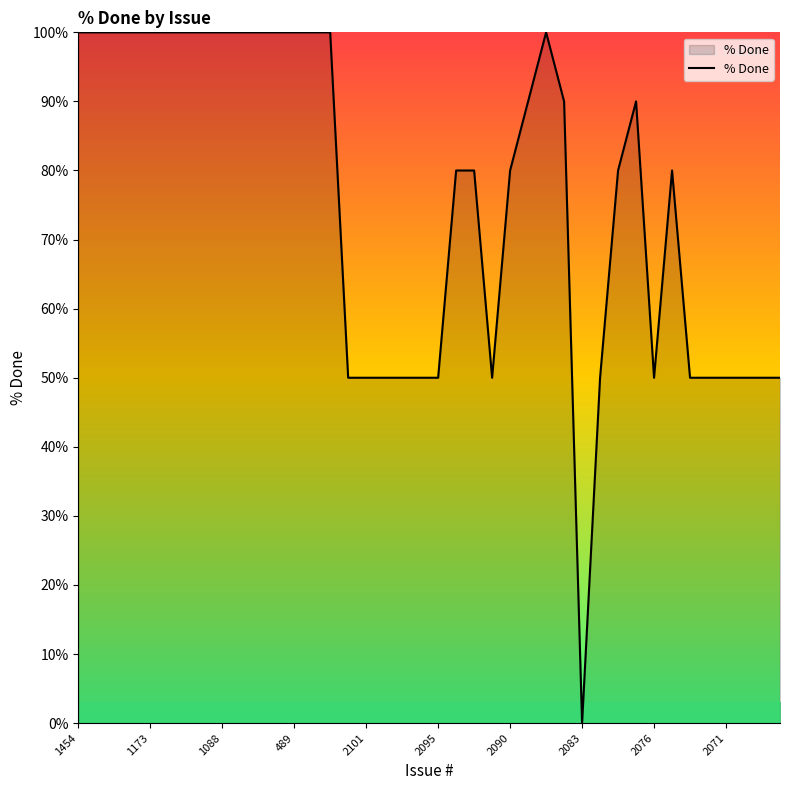

What is the maximum value shown in the chart?

100